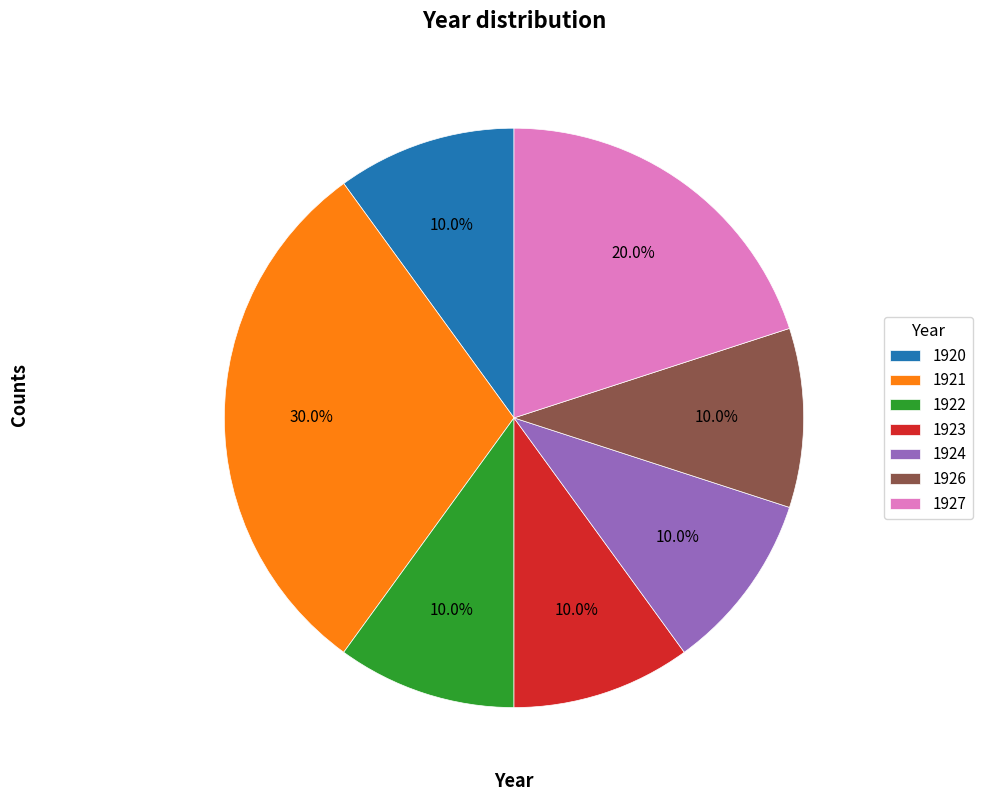

To the nearest percent, what portion does 1921 represent?

30%